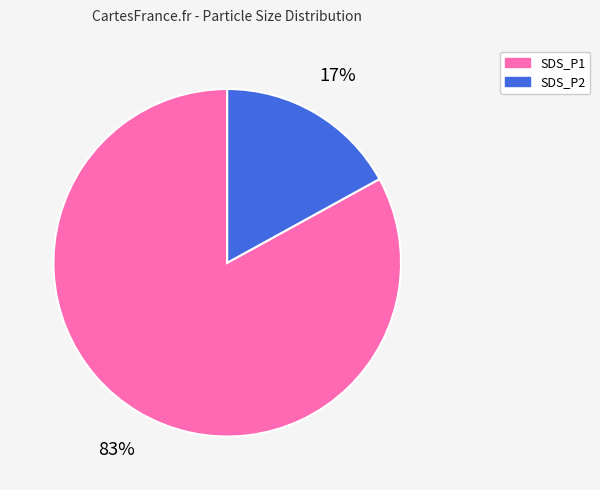

Rank the categories by value from highest to lowest.

SDS_P1, SDS_P2